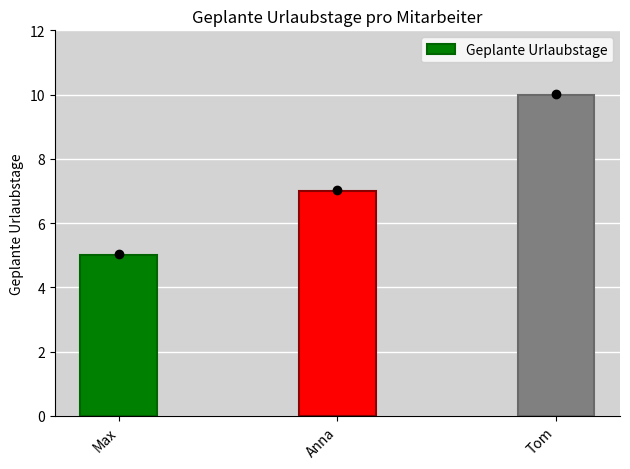

Which label corresponds to the smallest value in the chart?

Max